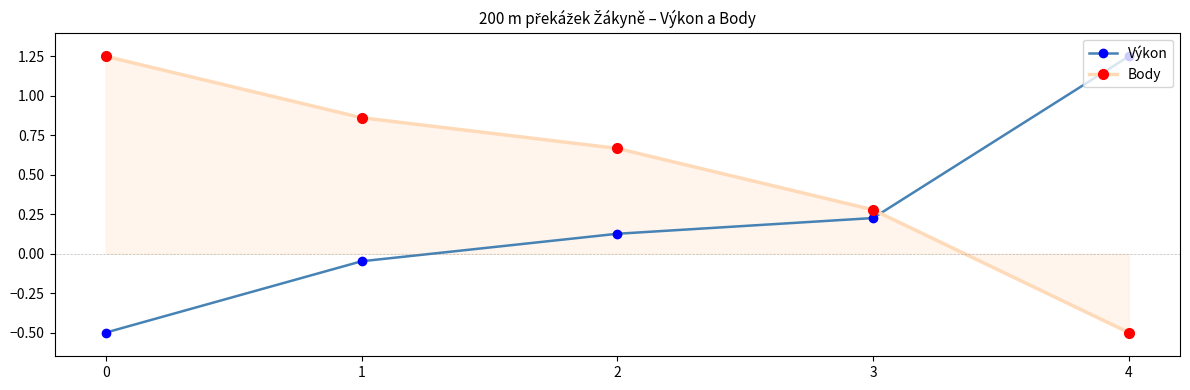

How many values in Body are above zero?

4